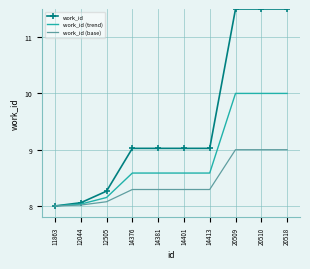

What is the difference between the maximum and minimum values in the work_id series?

3.5